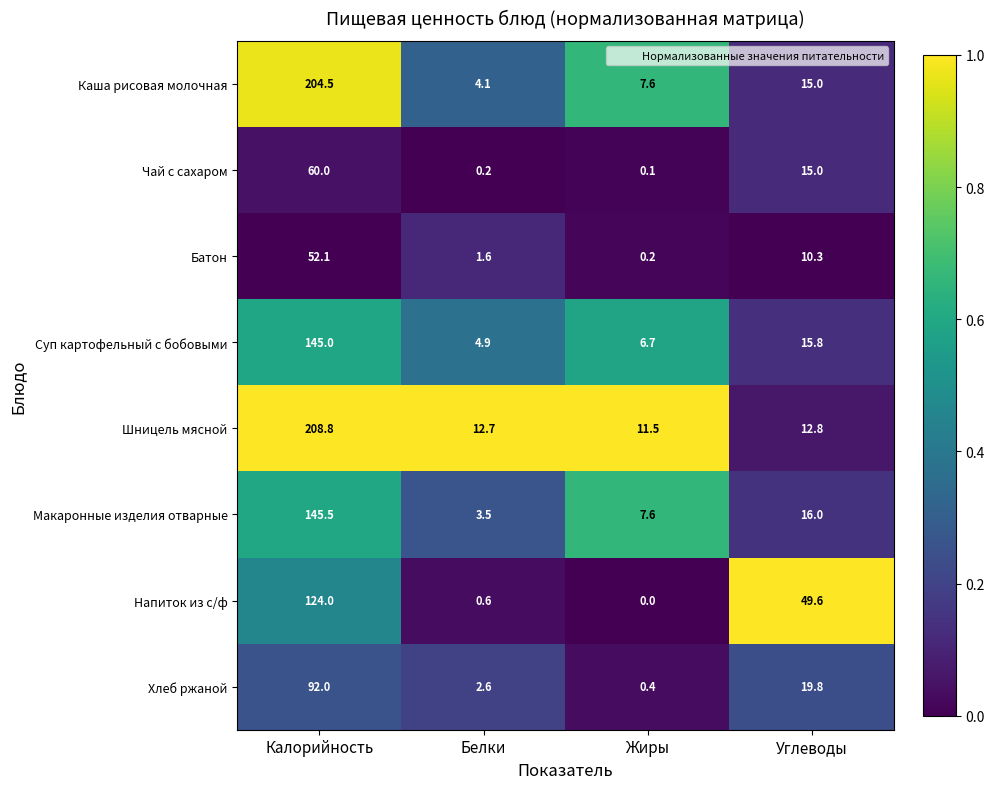

At how many categories does at least one series exceed 0?

4